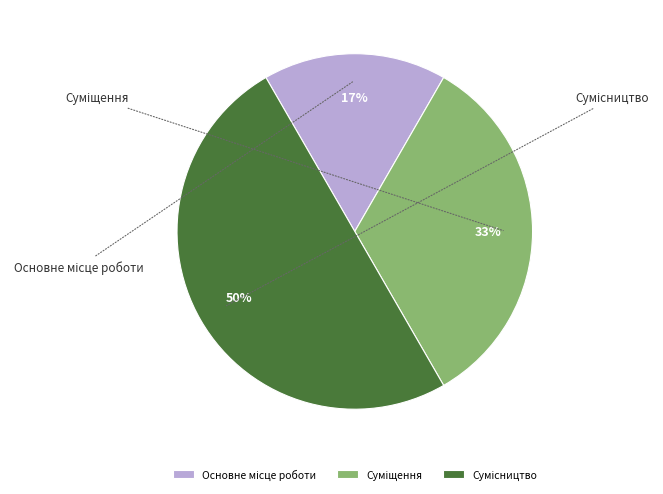

Do Суміщення and Основне місце роботи together represent more than half of the pie?

No